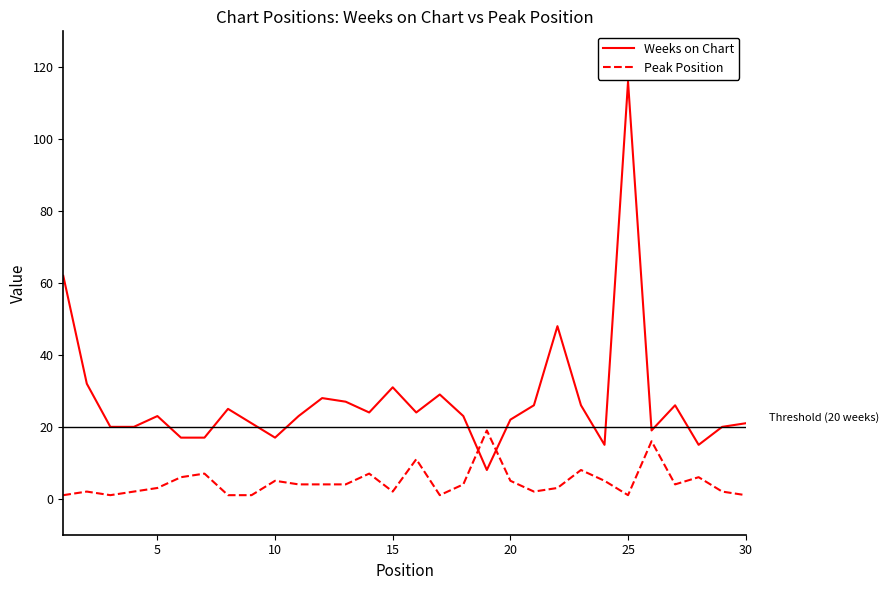

What is the difference between the maximum and minimum values in the Weeks on Chart series?

108